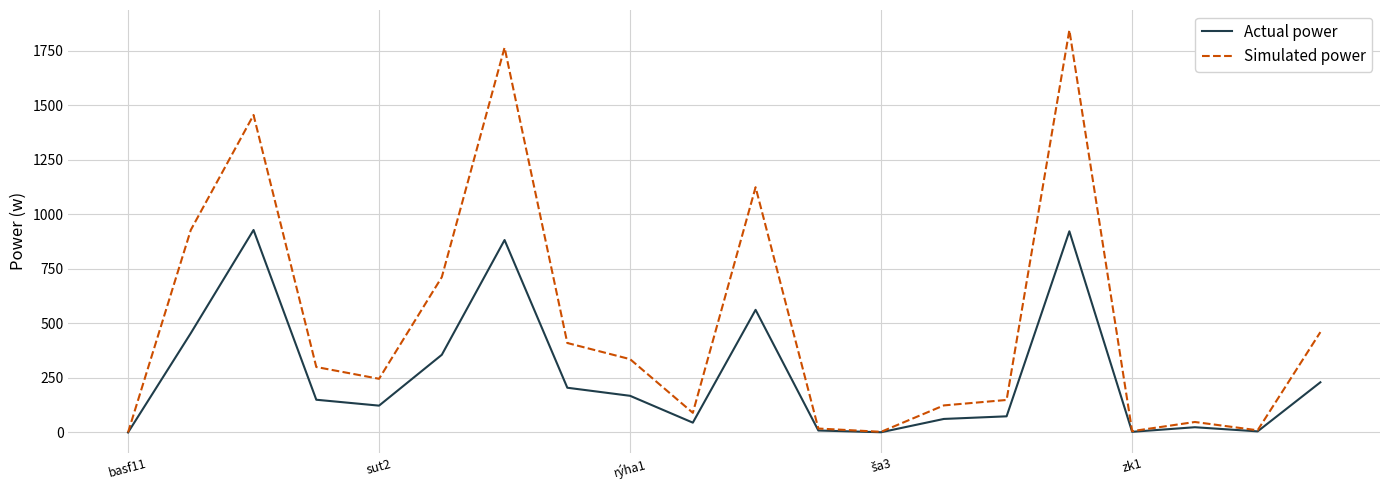

How many lines are shown in the chart?

2